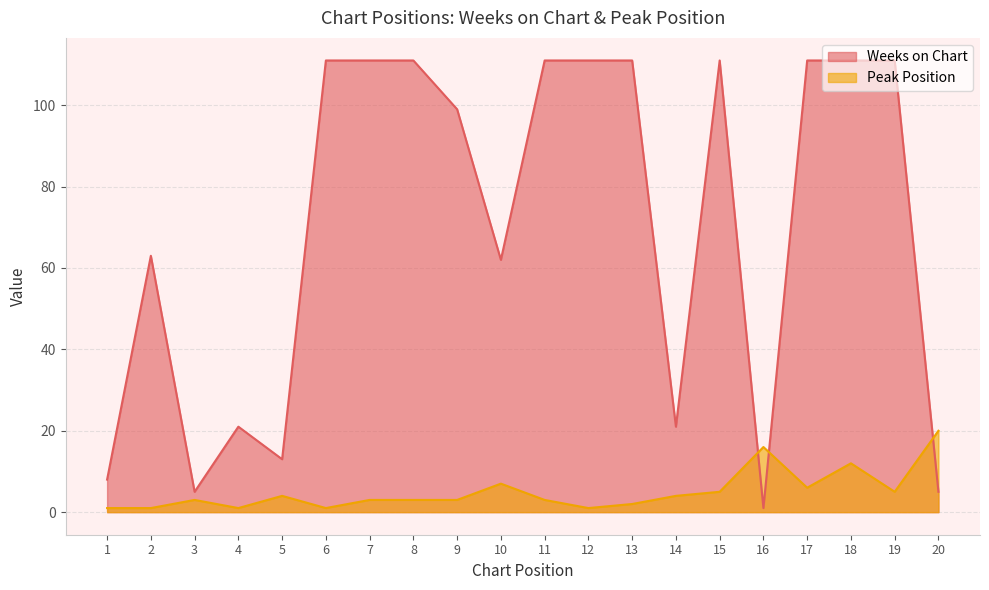

Between 4 and 20, which is larger?

4